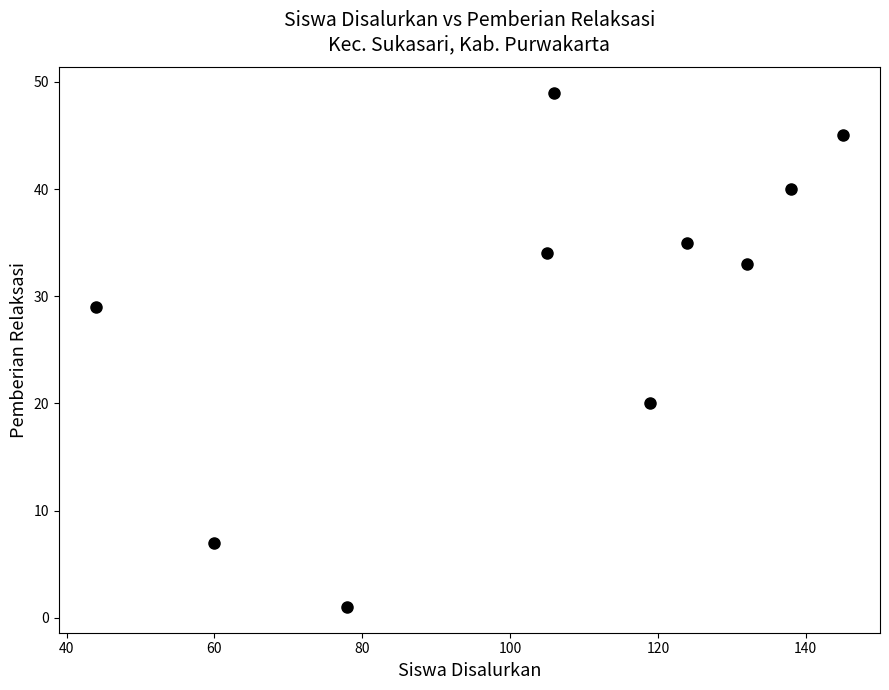

What is the average Y value?

29